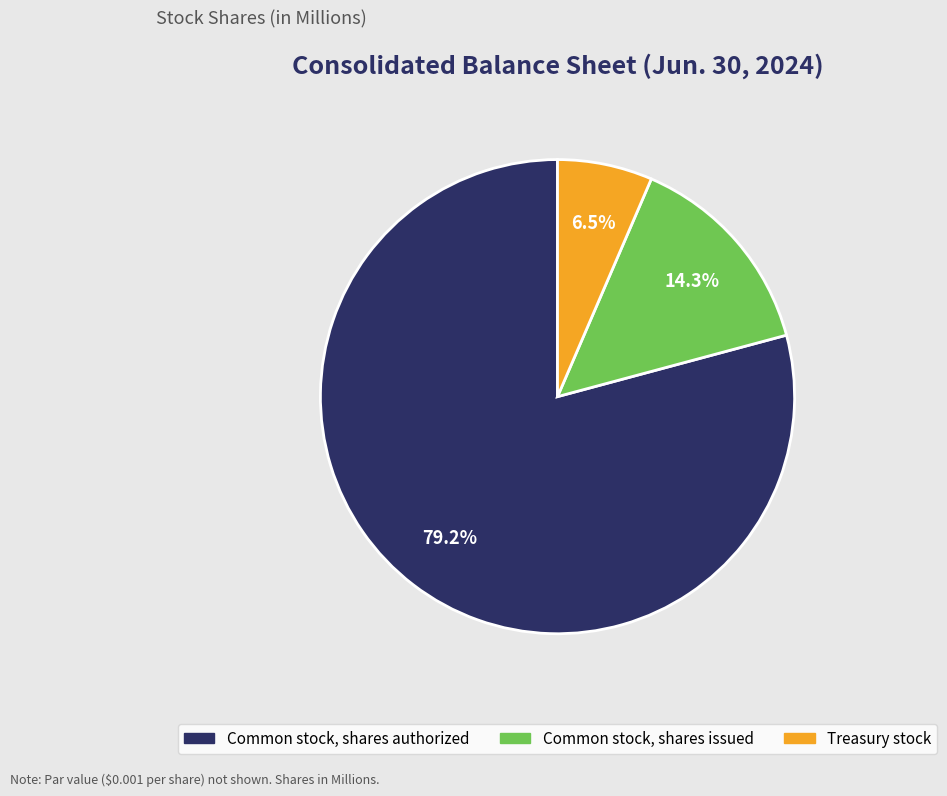

What is the smallest slice in the pie chart?

Treasury stock